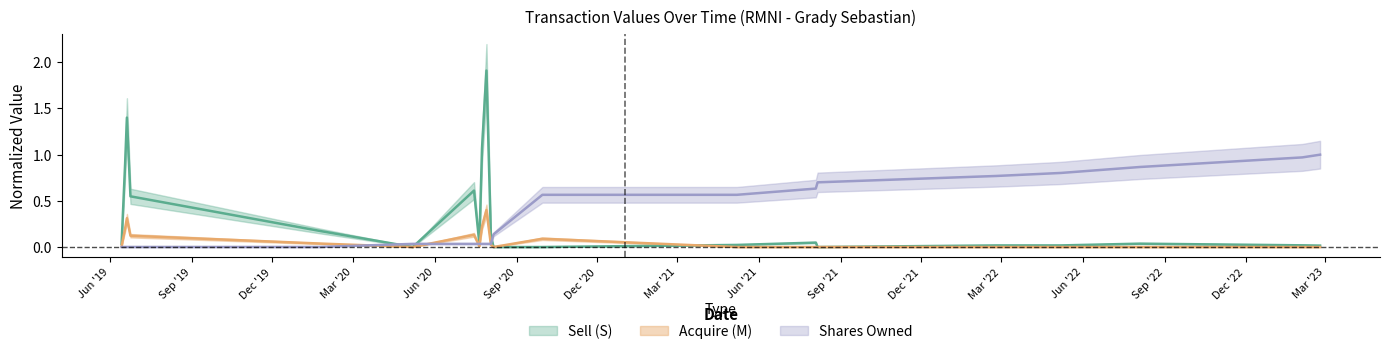

Is the value of transactionValue_S at 2021-05-07 greater than the value of transactionValue_M at 2019-06-24?

No